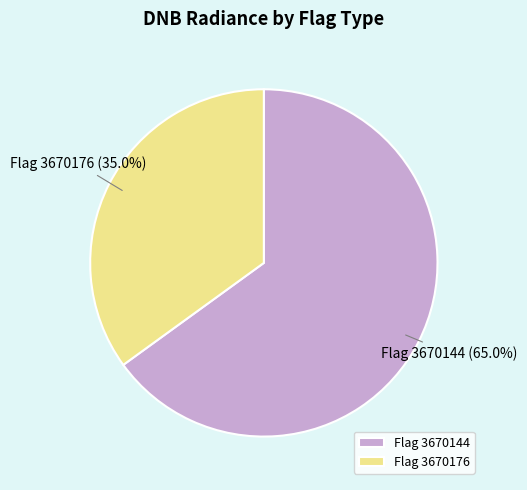

What percentage is NOT represented by Flag 3670144?

35.0%